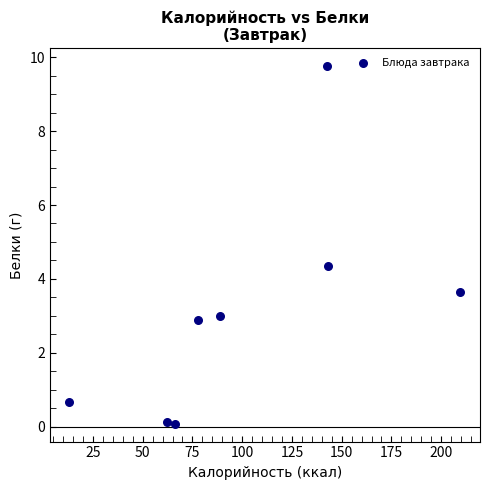

What is the average X value?

100.4